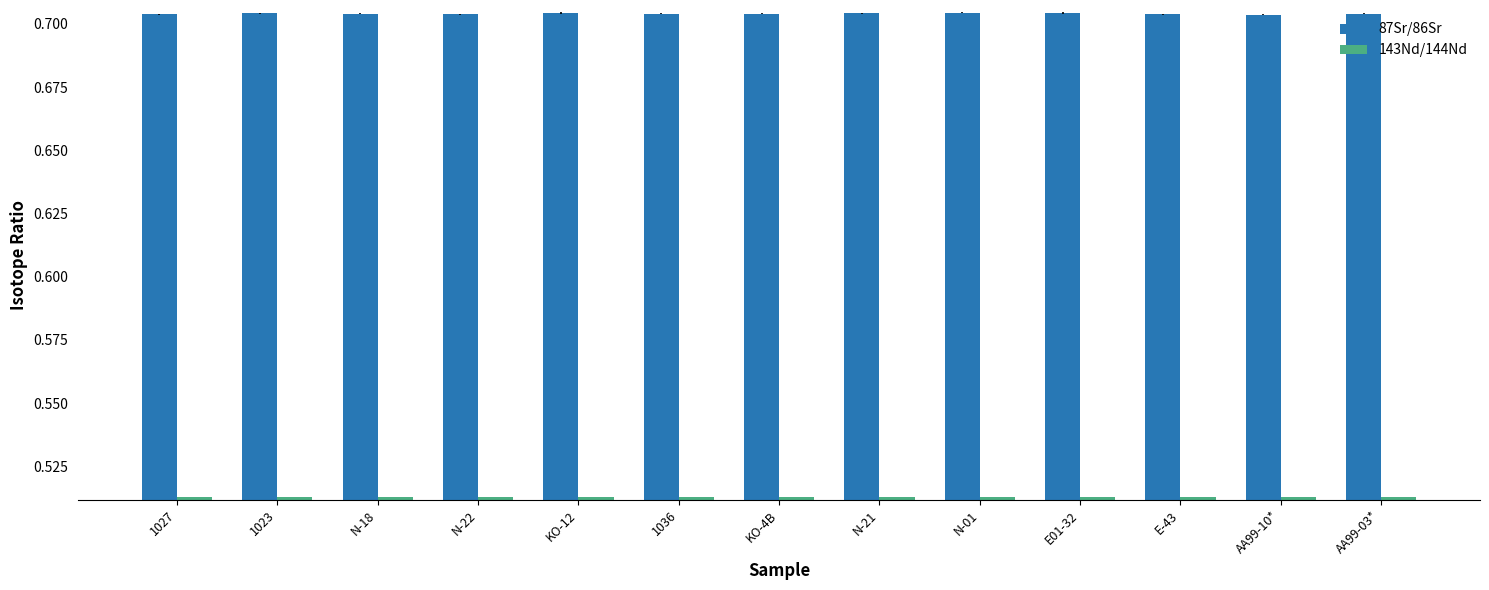

What is the label of the 13th bar from the left?

AA99-03*